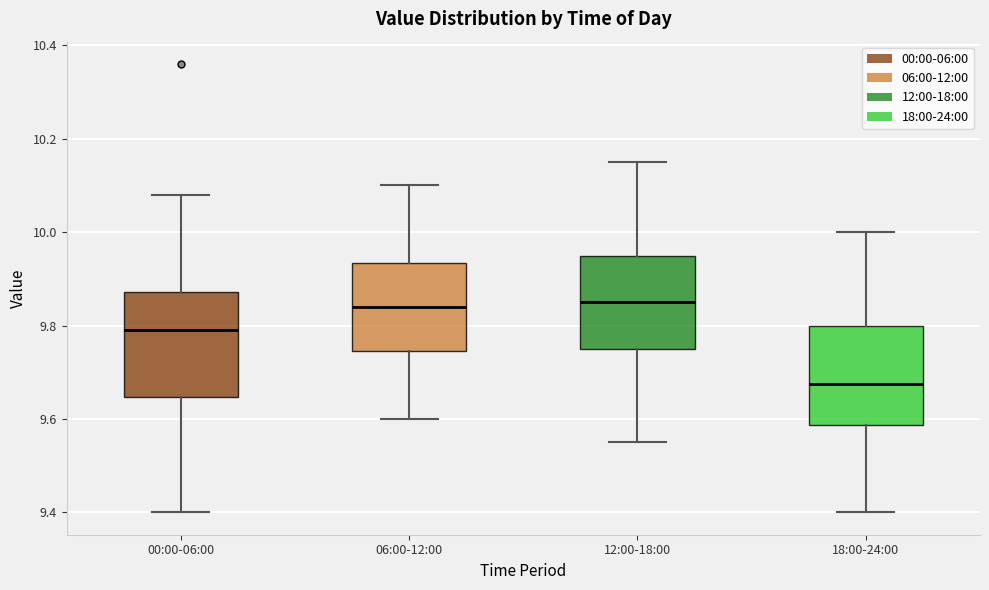

Where does the lower whisker of the box for 00:00-06:00 end on the y-axis? The values are not printed on the chart, so give them approximately, as read against the axis.

9.40